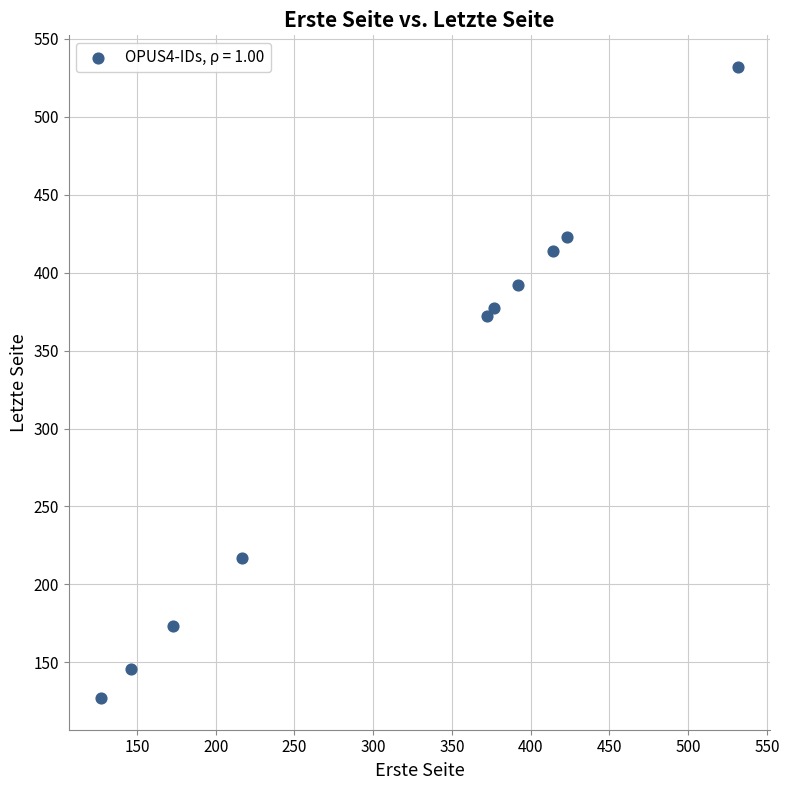

What is the range of Y values (max minus min)?

405